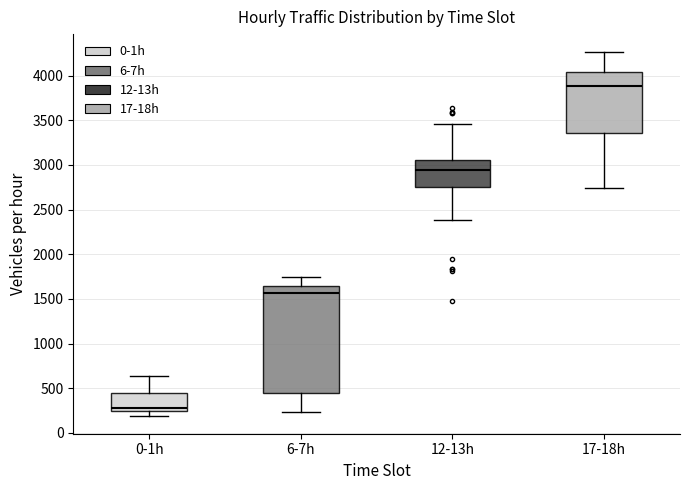

Where does the lower whisker of the box for 12-13h end on the y-axis? The values are not printed on the chart, so give them approximately, as read against the axis.

2400